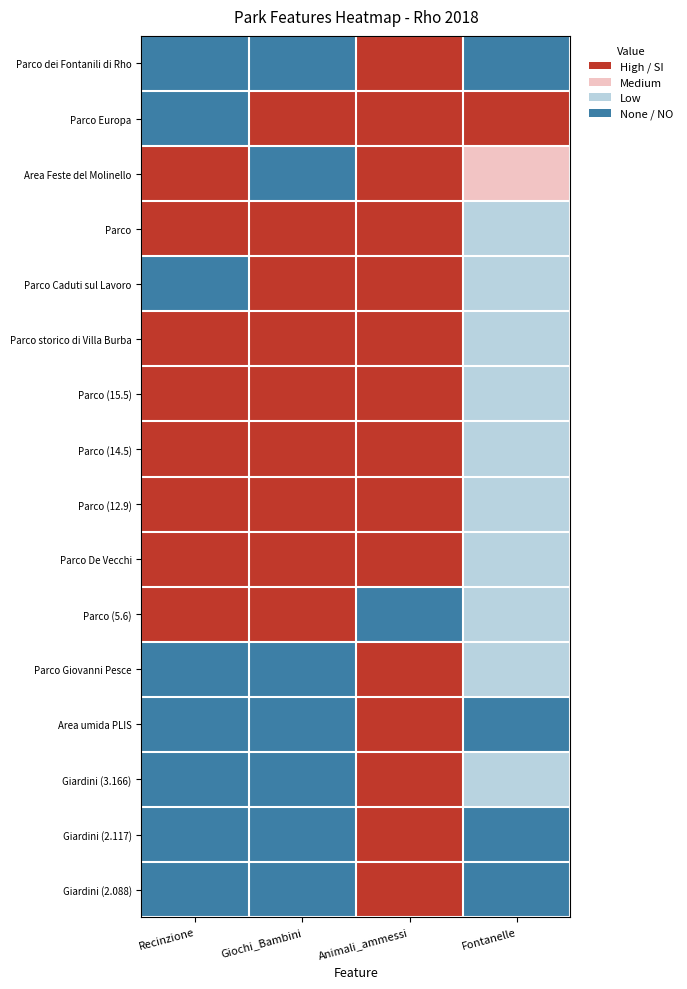

At Fontanelle, list the series in order from largest to smallest.

Parco Europa, Area Feste del Molinello, Parco, Parco Caduti sul Lavoro, Parco storico di Villa Burba, Parco (15.5), Parco (14.5), Parco (12.9), Parco De Vecchi, Parco (5.6), Parco Giovanni Pesce, Giardini (3.166), Parco dei Fontanili di Rho, Area umida PLIS, Giardini (2.117), Giardini (2.088)